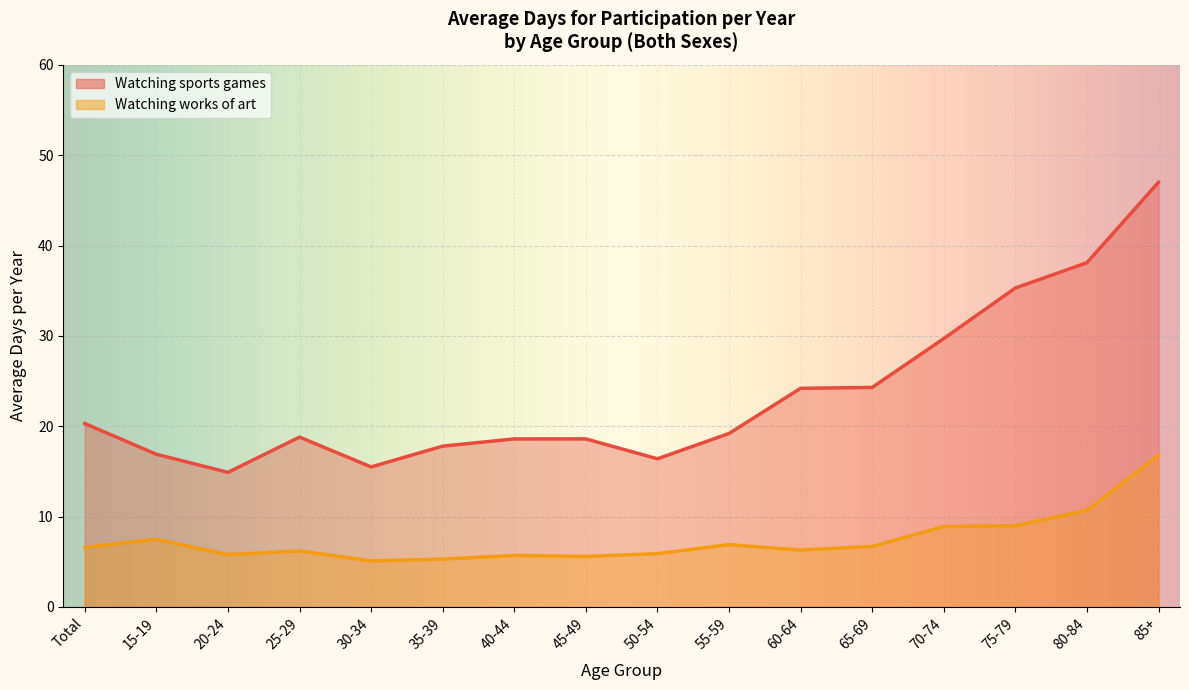

Reading left to right, transcribe all the data shown in this chart.

Watching sports games: 20.3	16.9	14.9	18.8	15.5	17.8	18.6	18.6	16.4	19.2	24.2	24.3	29.7	35.3	38.1	47.0
Watching works of art: 6.6	7.5	5.8	6.2	5.1	5.3	5.7	5.6	5.9	6.9	6.3	6.7	8.9	9.0	10.7	16.8